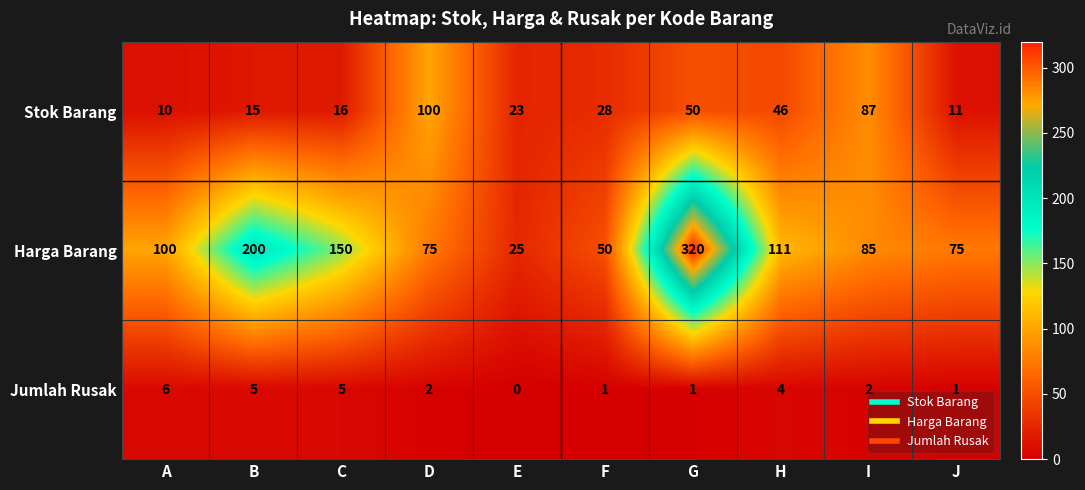

Read the Stok Barang value at H, to the nearest 5.

45